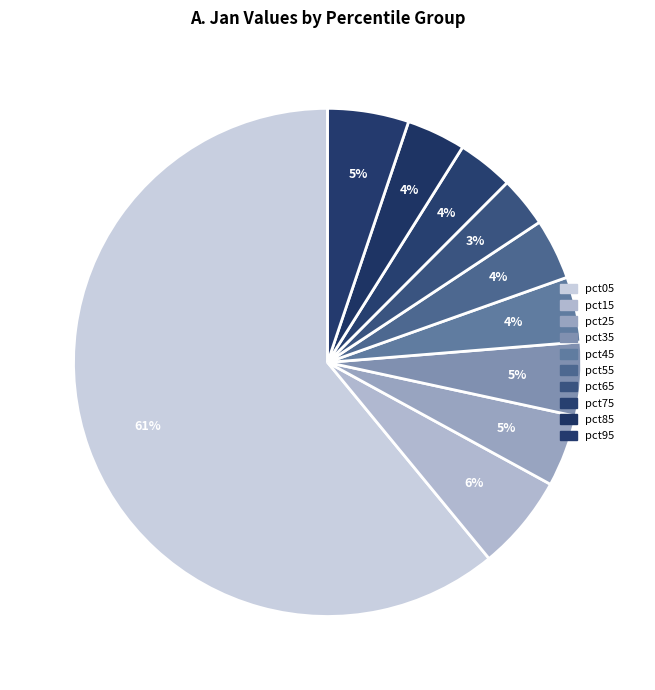

Do pct95 and pct05 together represent more than half of the pie?

Yes